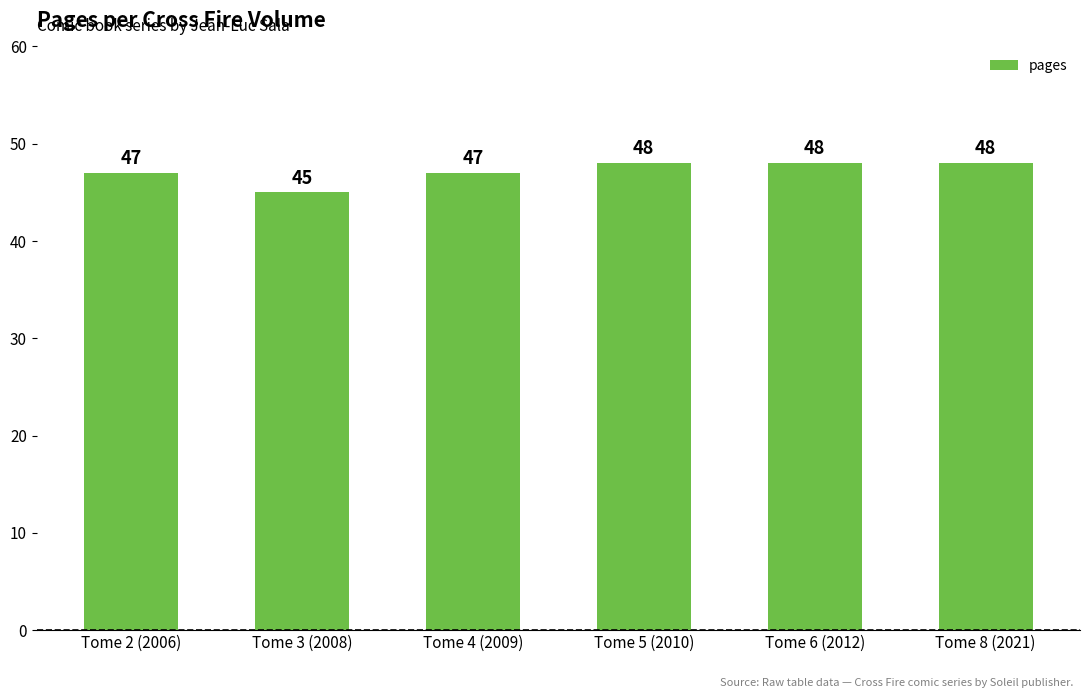

The value at Tome 3 (2008) is 13. True or false?

False